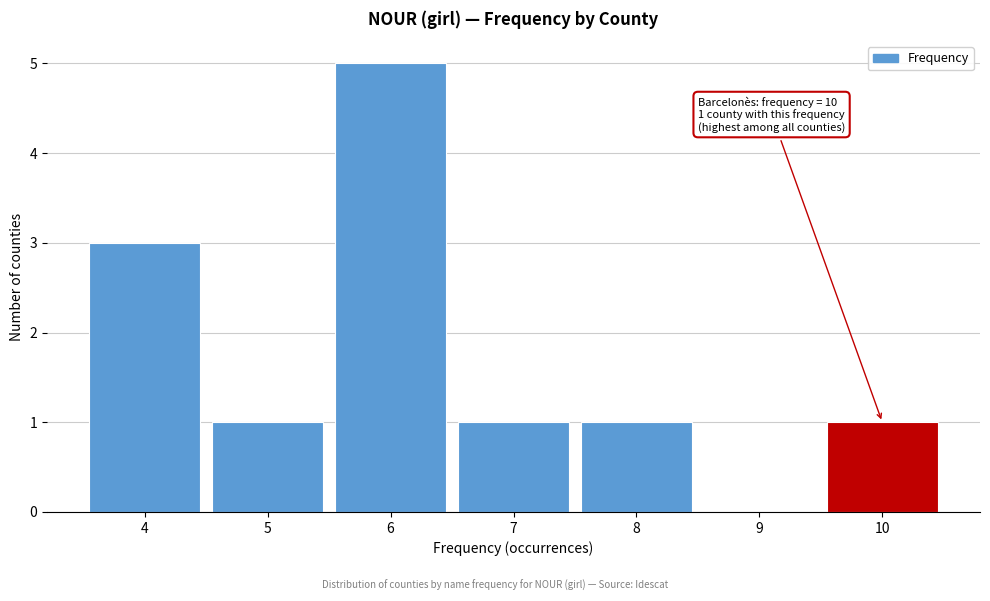

Which range on the x-axis has the tallest bar?

5.5 to 6.5